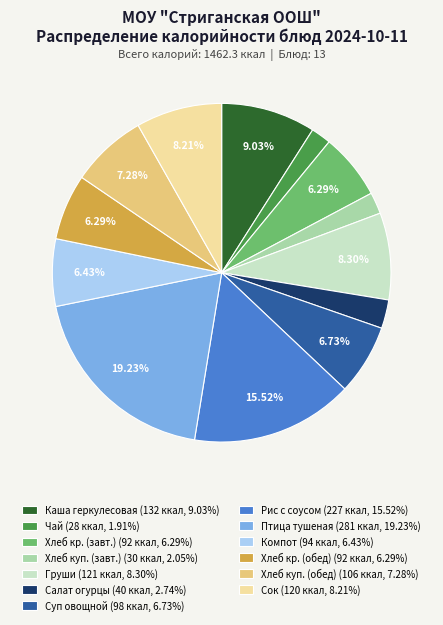

How many segments does this pie chart have?

13